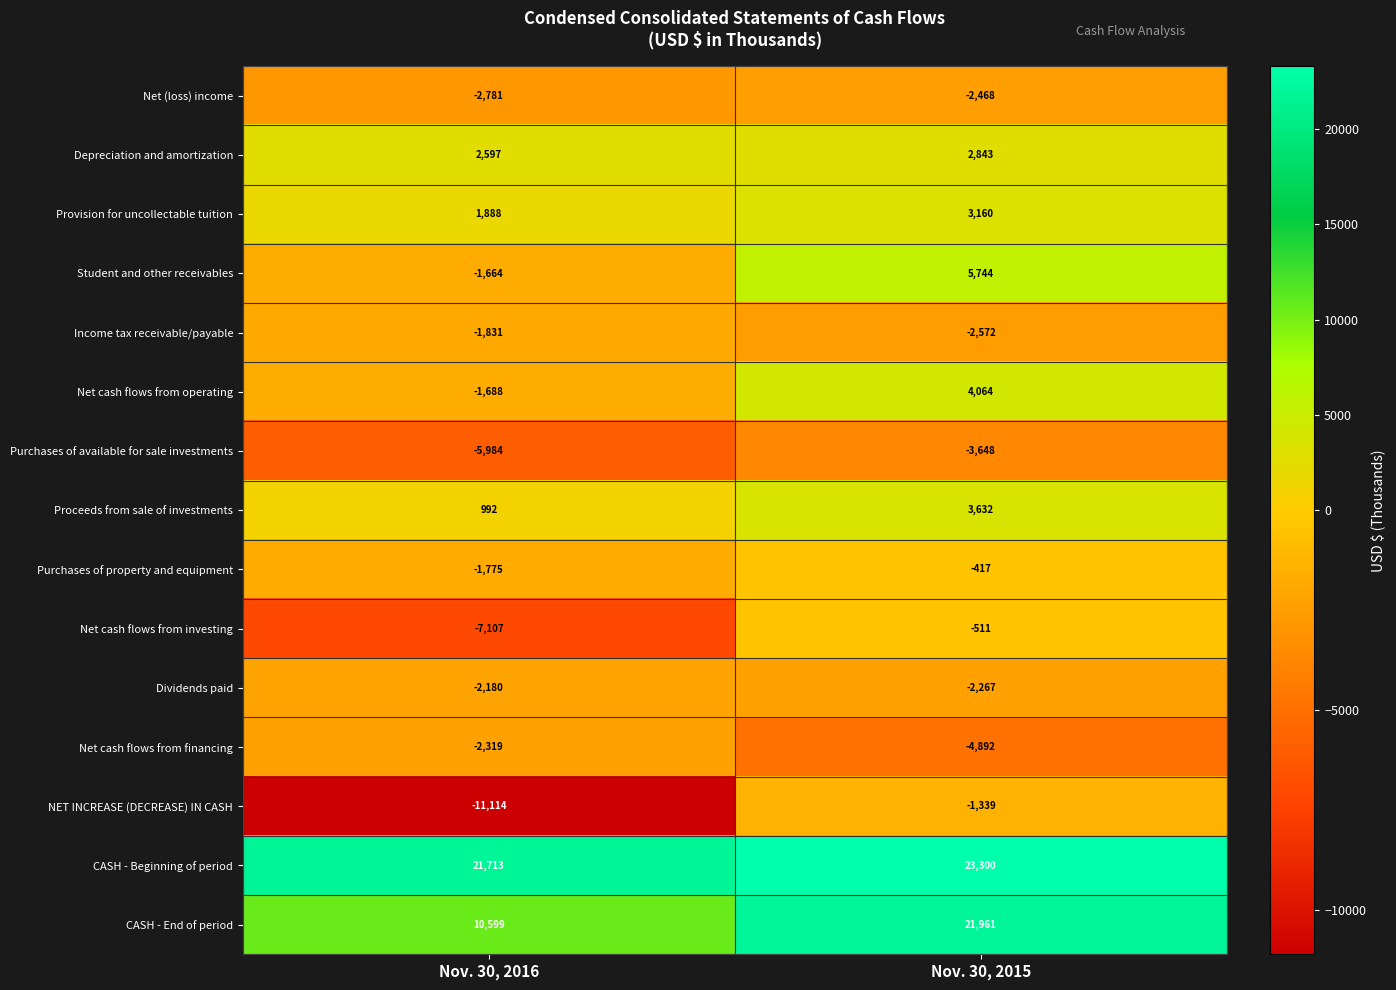

The value of Purchases of available for sale investments at Nov. 30, 2016 is -5984. True or false?

True